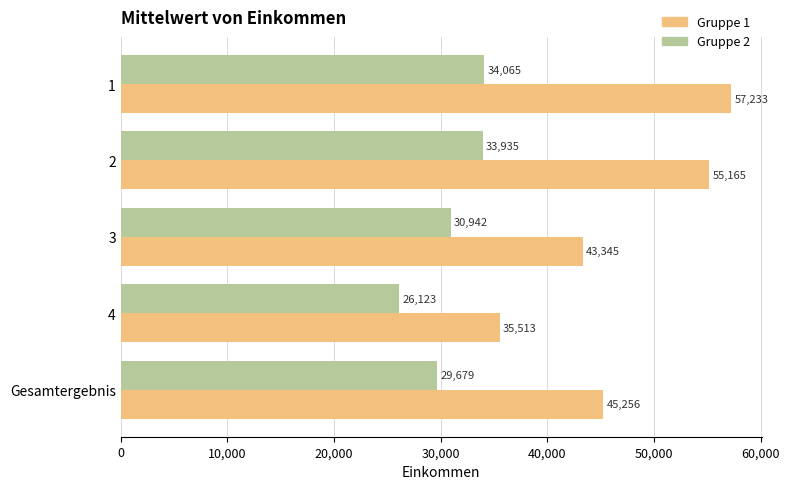

Which label corresponds to the smallest value in the chart?

4